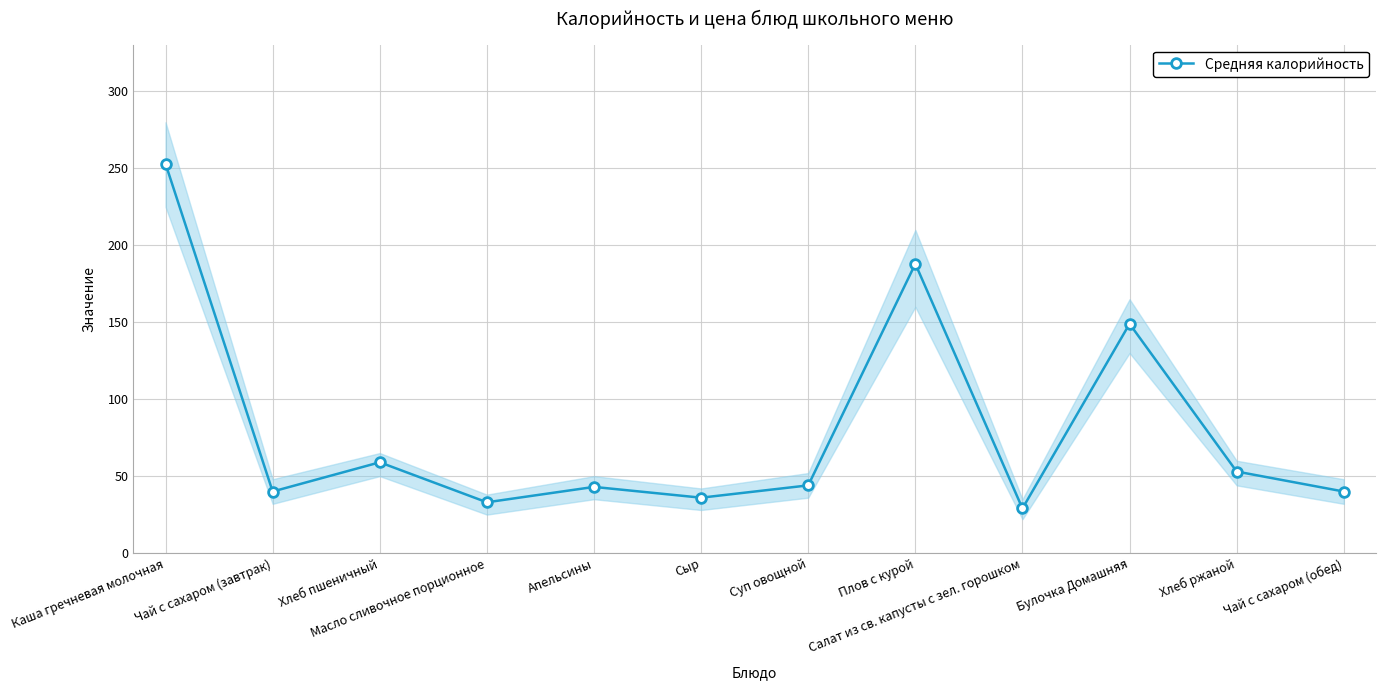

Which category has the highest value across all series?

Каша гречневая молочная